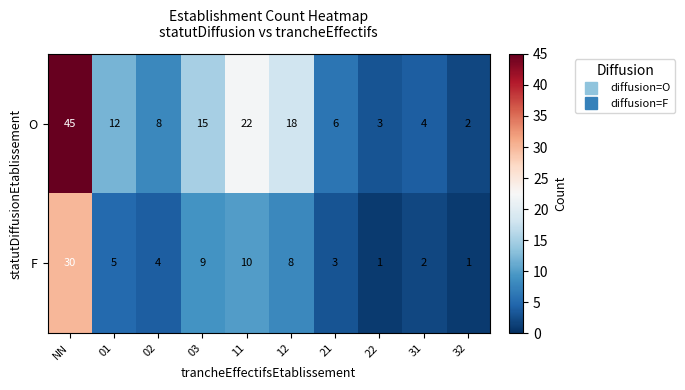

What is the minimum value shown in the chart?

1